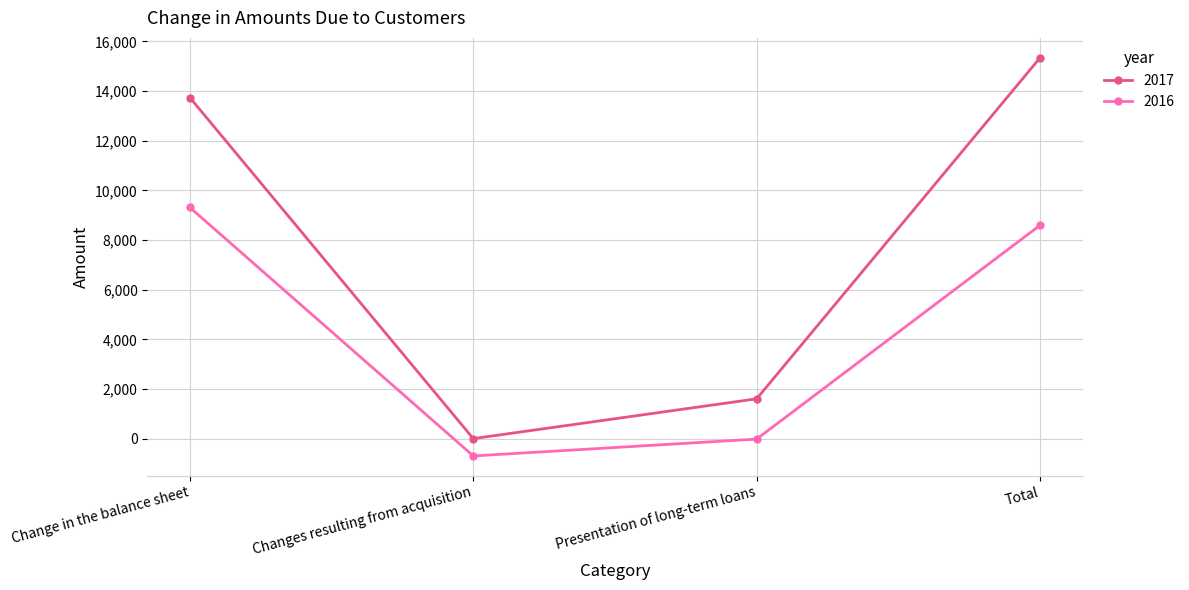

At which category does 2016 reach its first local valley?

Changes resulting from acquisition